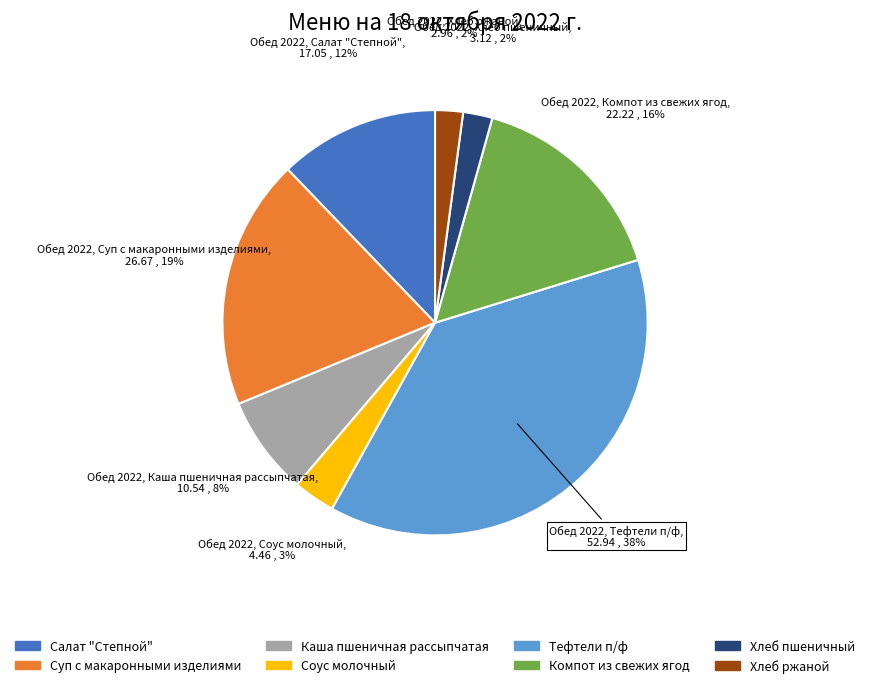

To the nearest percent, what is the combined percentage of Соус молочный and Хлеб пшеничный?

5%